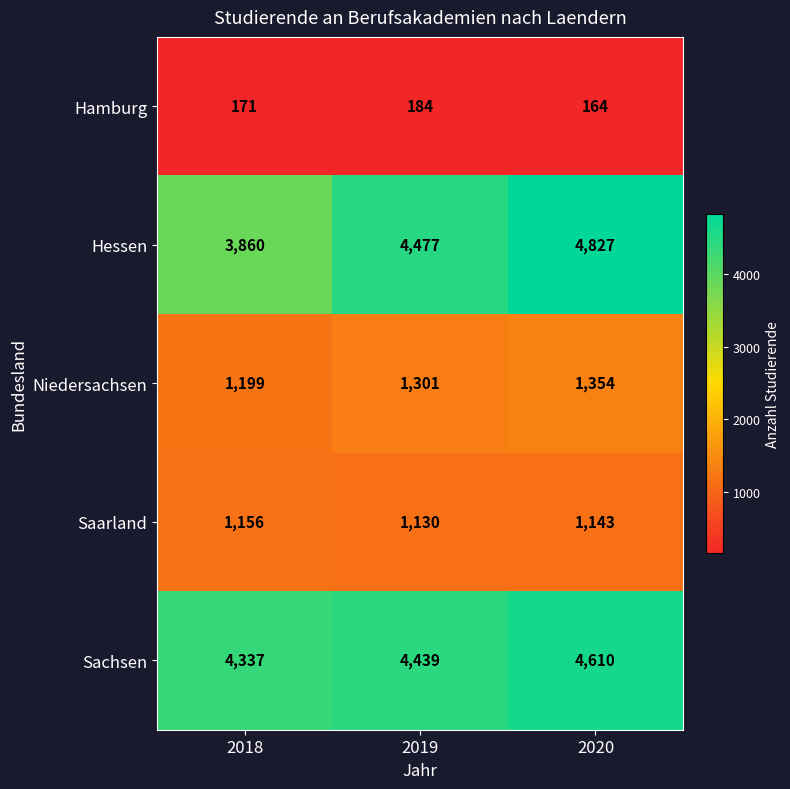

Which series changed the most between 2019 and 2020?

Hessen